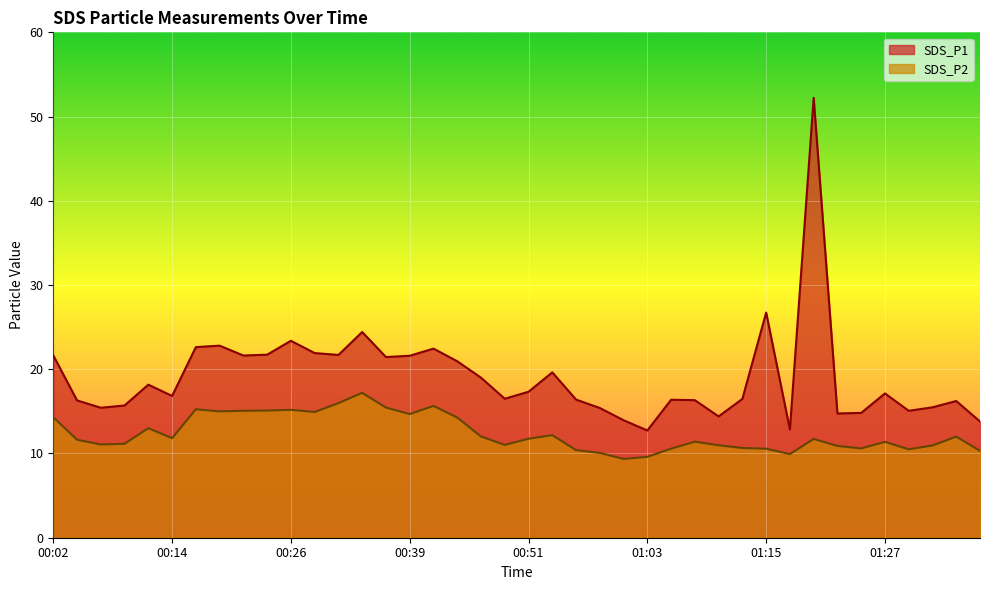

At 00:36, list the series in order from largest to smallest.

SDS_P1, SDS_P2